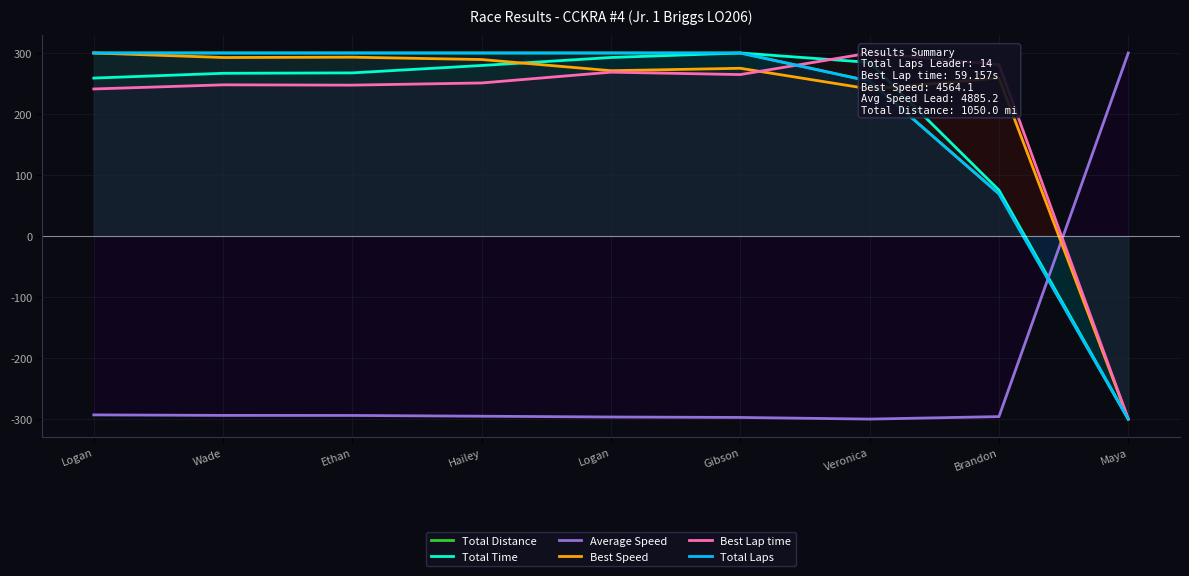

How many lines are shown in the chart?

6